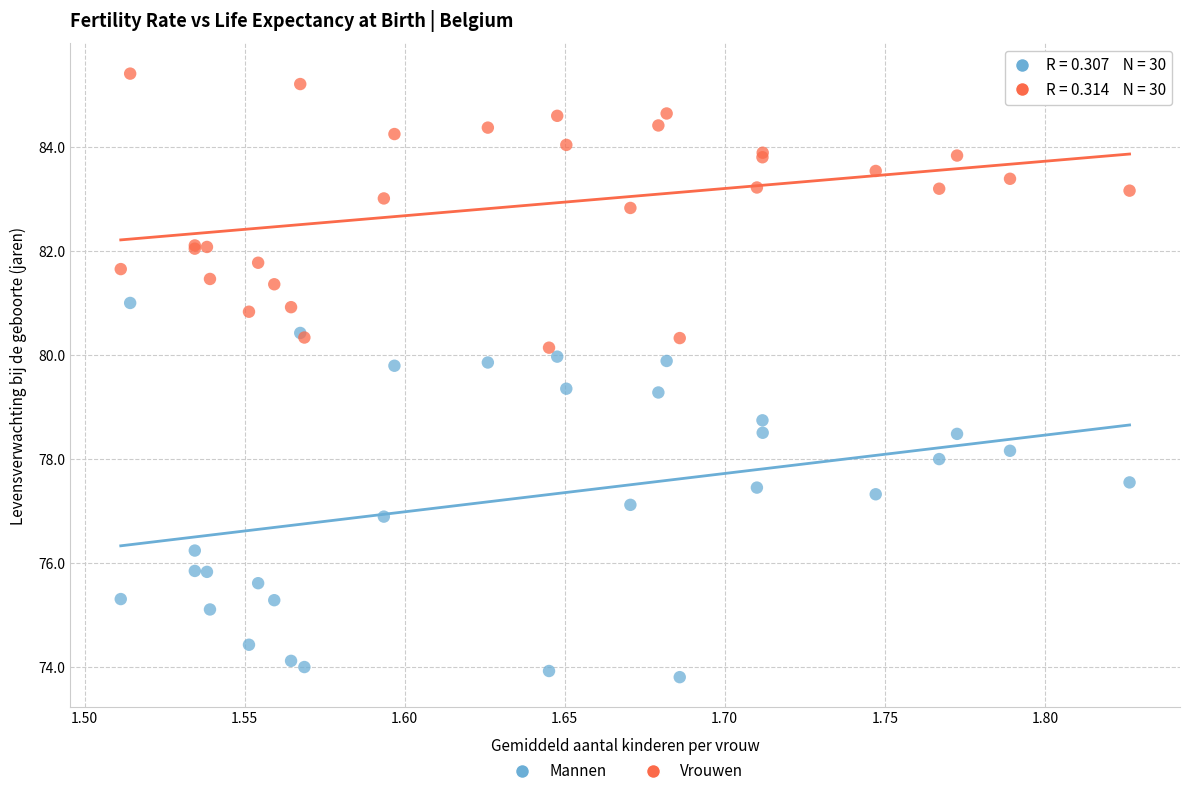

What are all the series names shown in the legend?

Mannen, Vrouwen